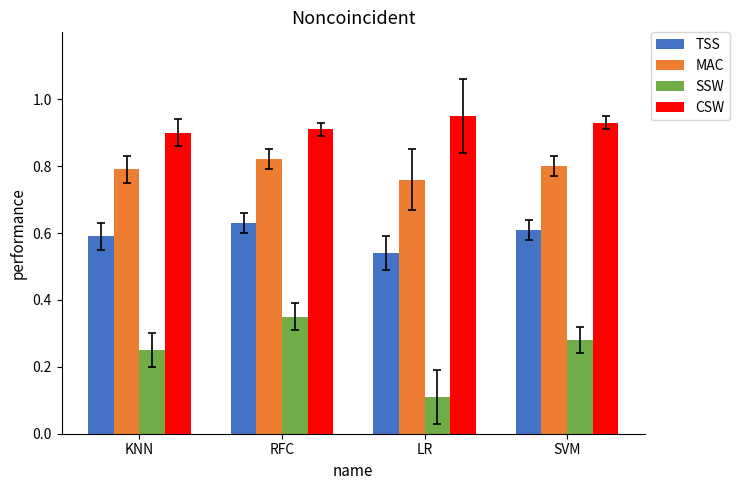

What is the total value across all series at RFC?

2.7